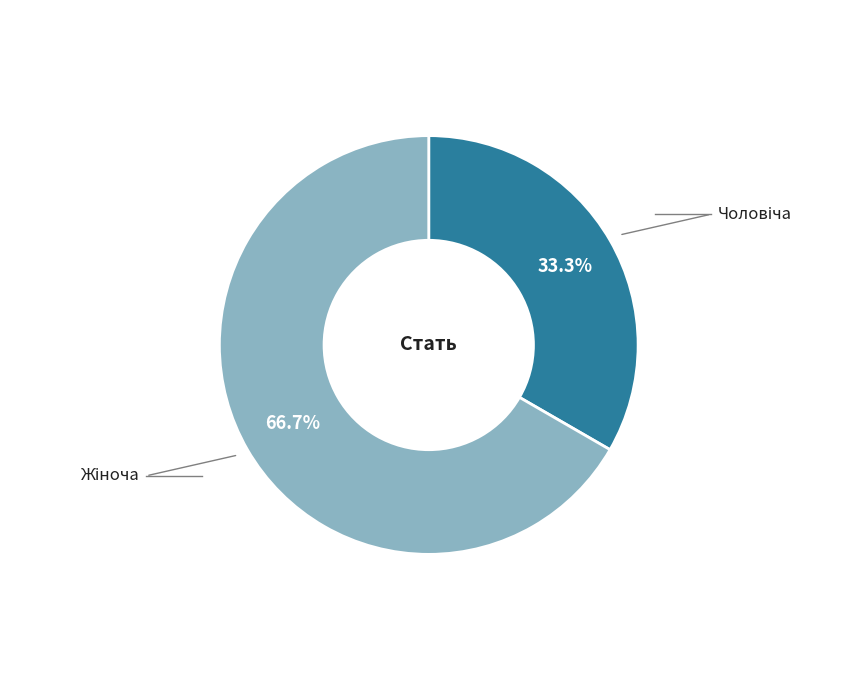

Does any single category account for the majority?

Yes